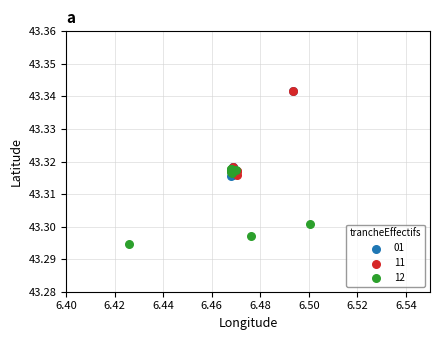

What are all the series names shown in the legend?

01, 11, 12